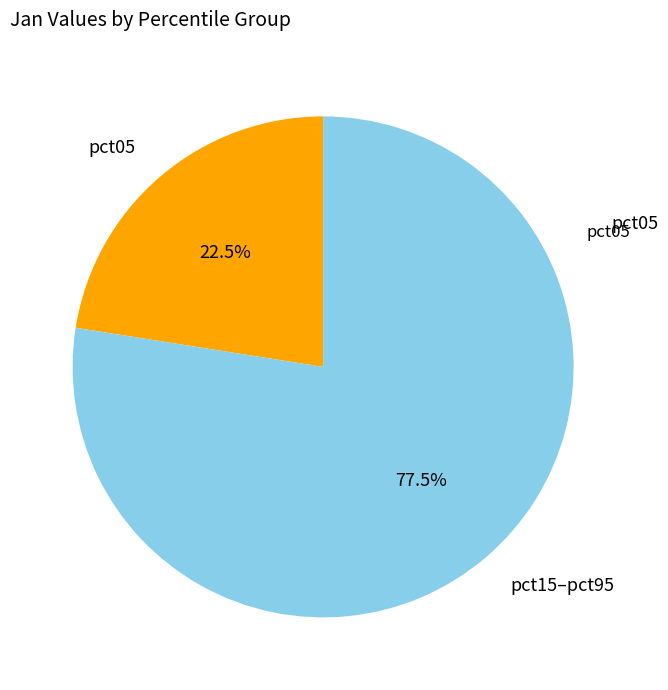

Is there a majority slice in this chart?

Yes